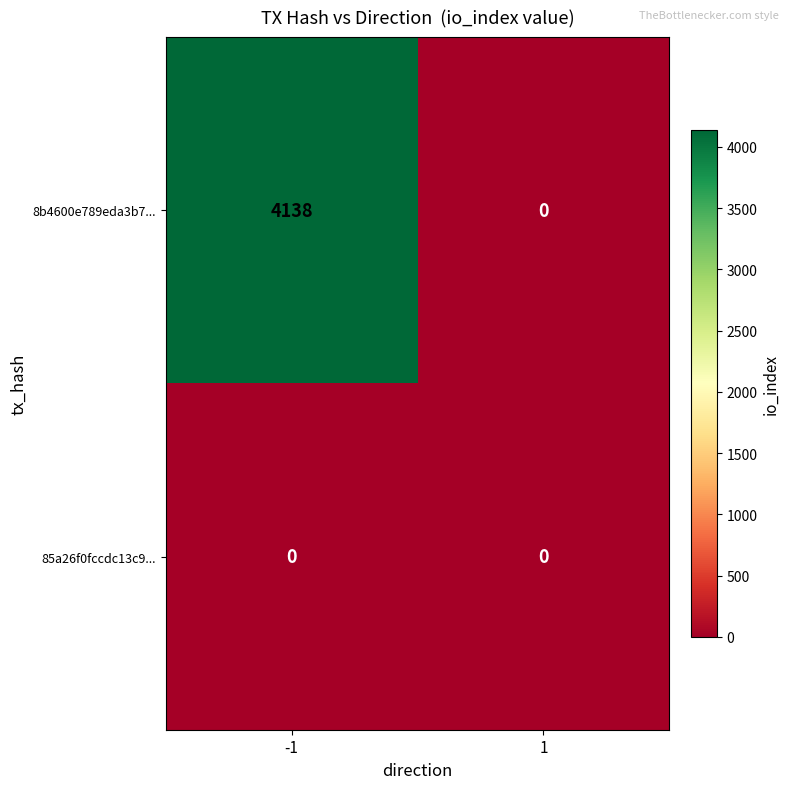

Which series has the largest total across all categories?

8b4600e789eda3b7...